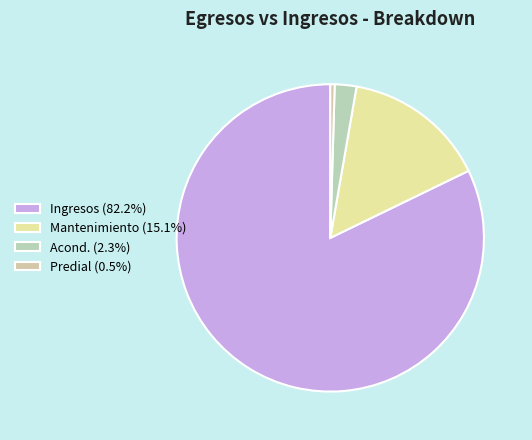

To the nearest percent, what is the difference between the Acond. and Ingresos slice percentages?

80%